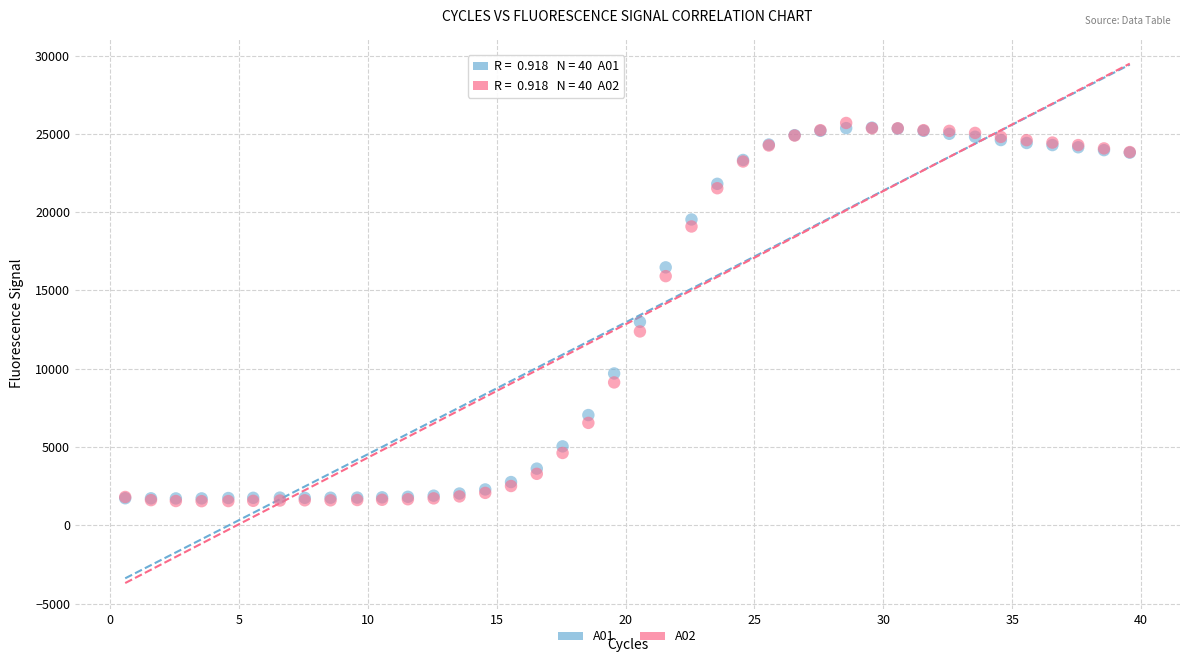

Across all series, what Y value is closest to 13618?

12991.9